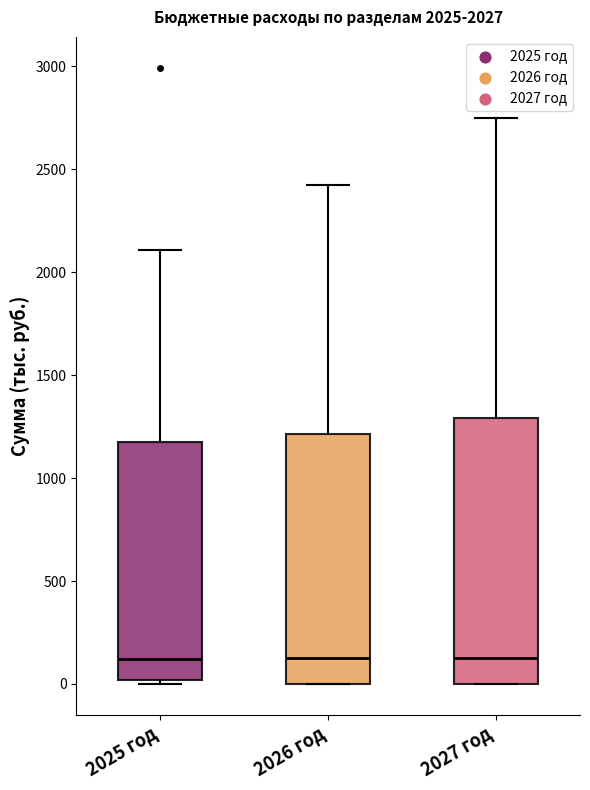

Comparing the boxes themselves (not the whiskers), which one is the tallest?

2027 год